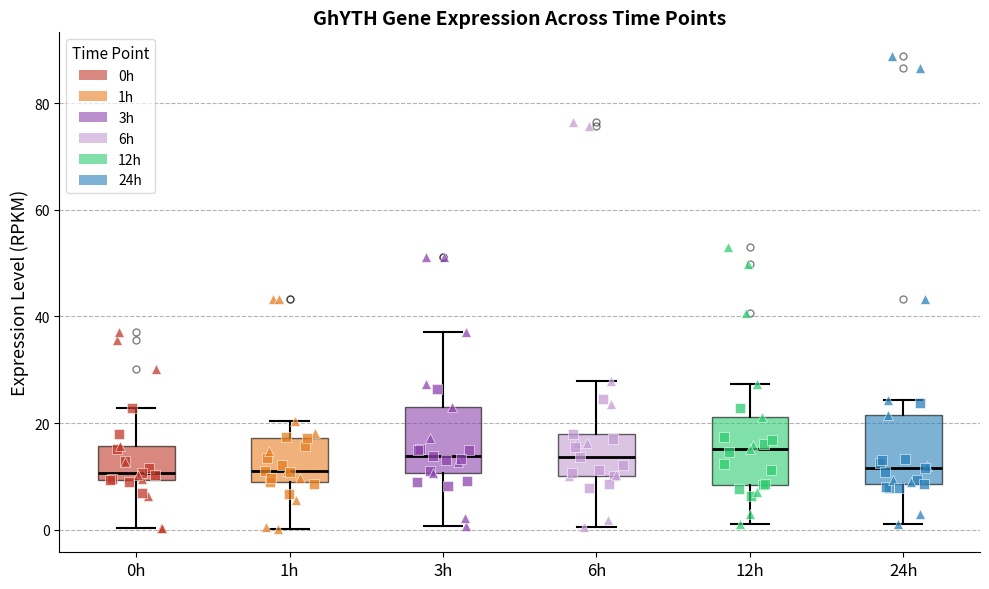

Where does the lower whisker of the box for 12h end on the y-axis? The values are not printed on the chart, so give them approximately, as read against the axis.

2